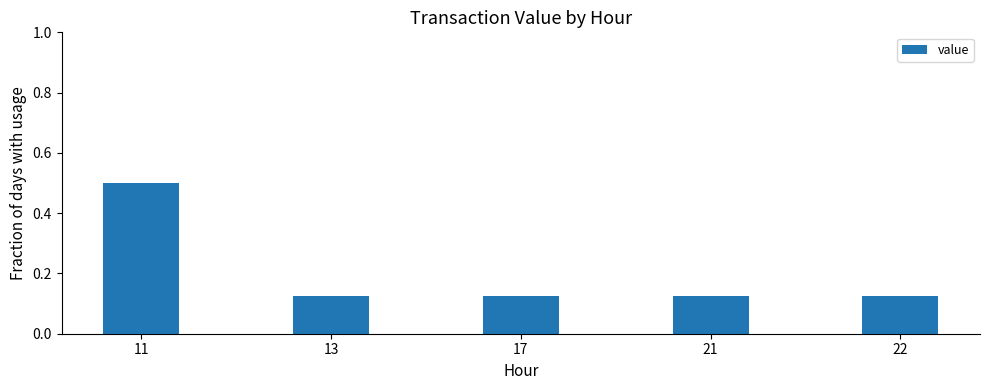

What is the change in value from 11 to 17?

-0.4